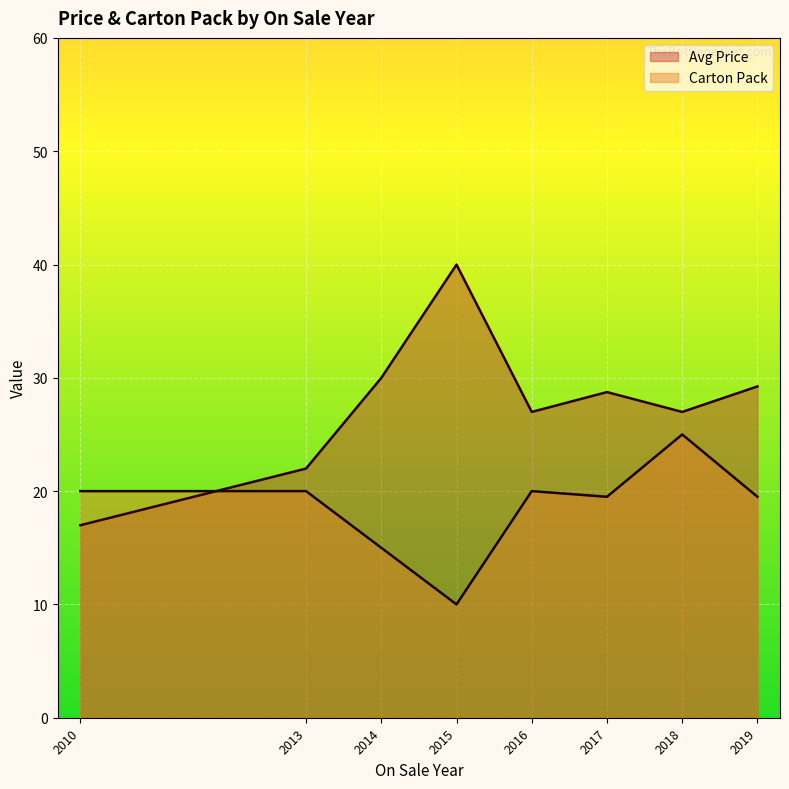

Where does the Avg Price series first go above 28?

2014